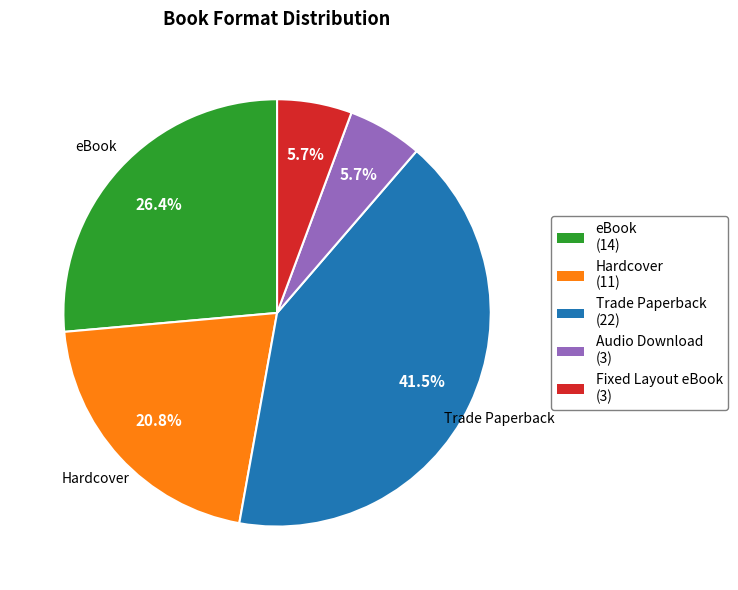

To the nearest percent, what is the average slice percentage?

20%